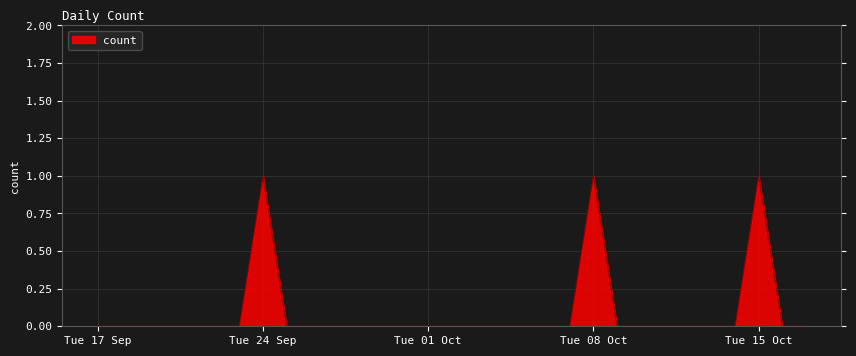

How many lines are shown in the chart?

1